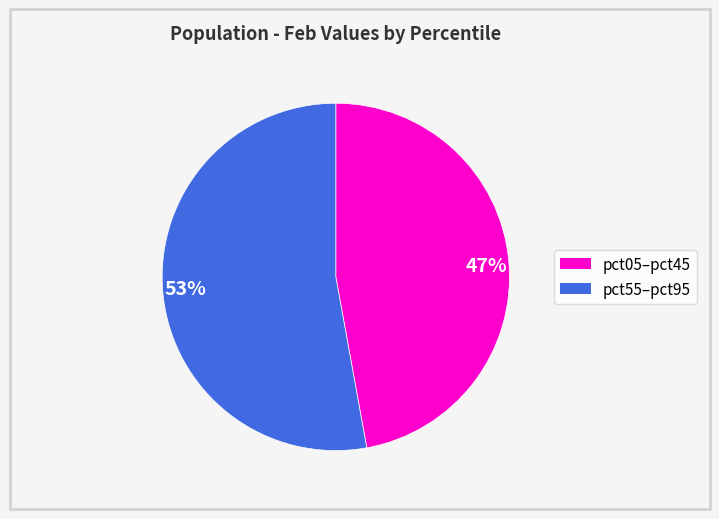

To the nearest percent, what is the difference between the largest and smallest slice percentages?

6%